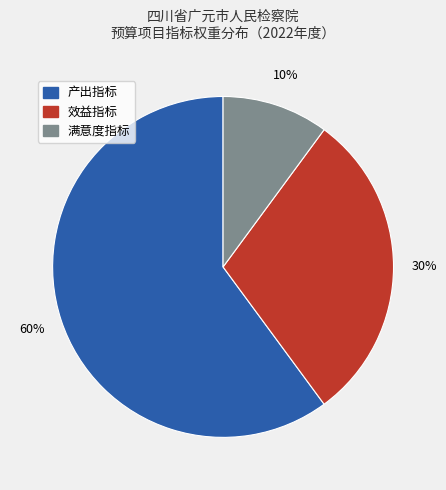

Combined, do 满意度指标 and 效益指标 account for over 50%?

No